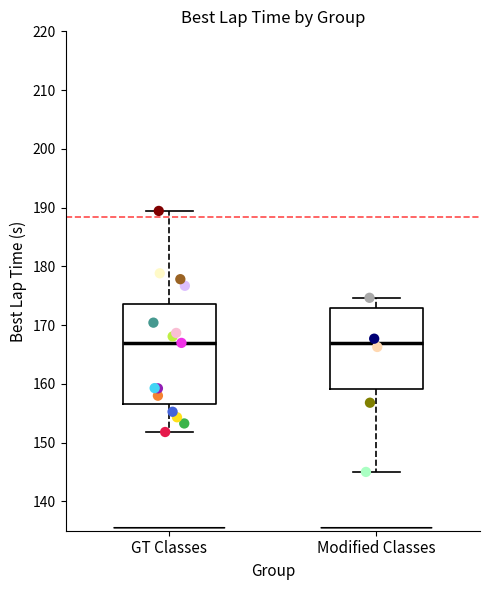

Reading left to right, transcribe this box plot: for each box, give where its median line is, the range the box spans, and where its two whiskers end, as read against the y-axis. The values are not printed on the chart, so give them approximately, as read against the axis.

GT Classes: median 167, box 157 to 174, whiskers 152 to 189
Modified Classes: median 167, box 159 to 173, whiskers 145 to 175